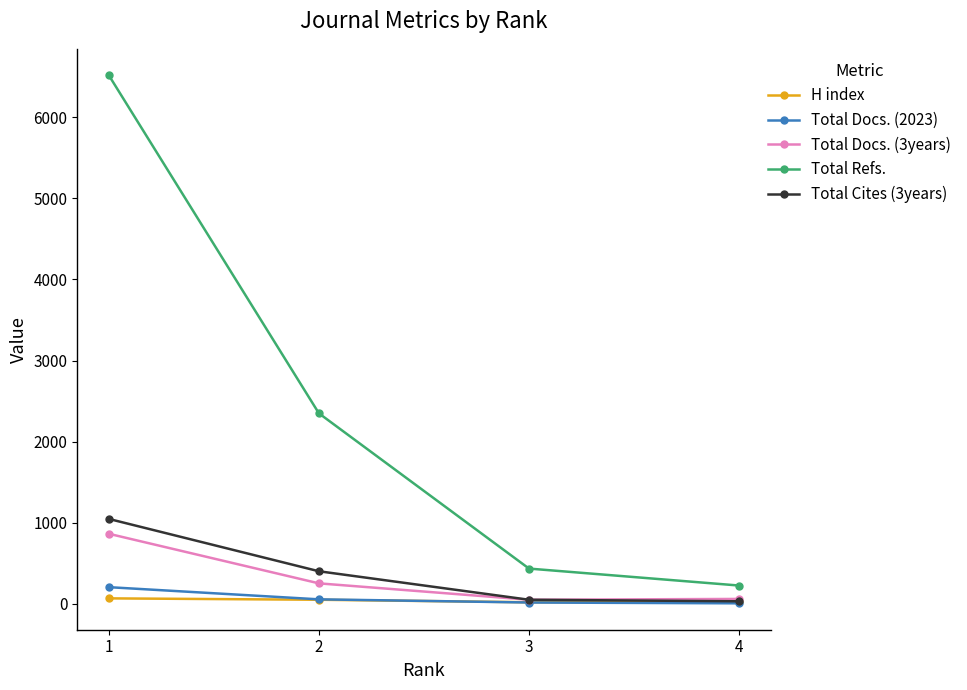

What is the average value of the Total Refs. series?

2382